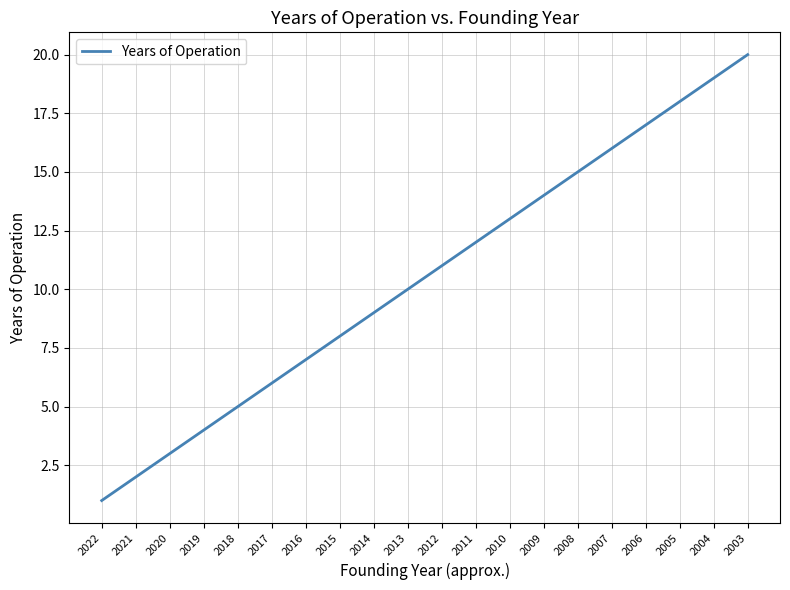

What is the minimum value shown in the chart?

1